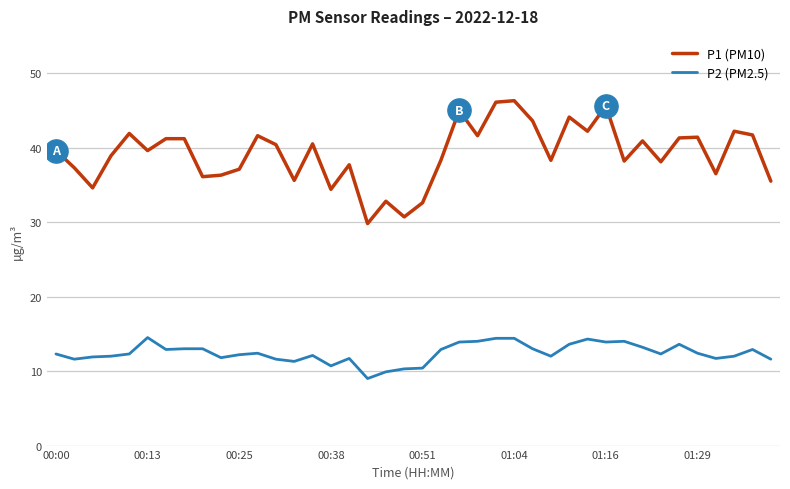

Which series has the largest range (max minus min)?

P1 (PM10)